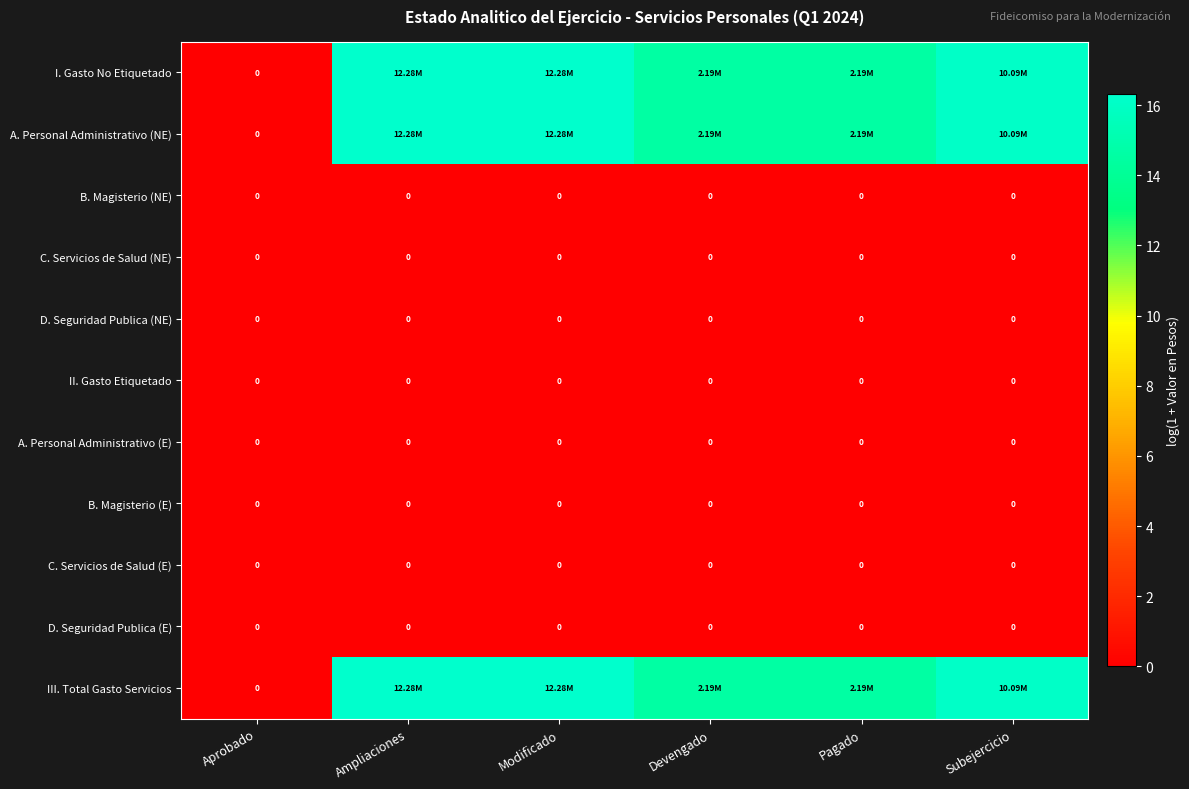

How many data points in I. Gasto No Etiquetado are less than 16?

3